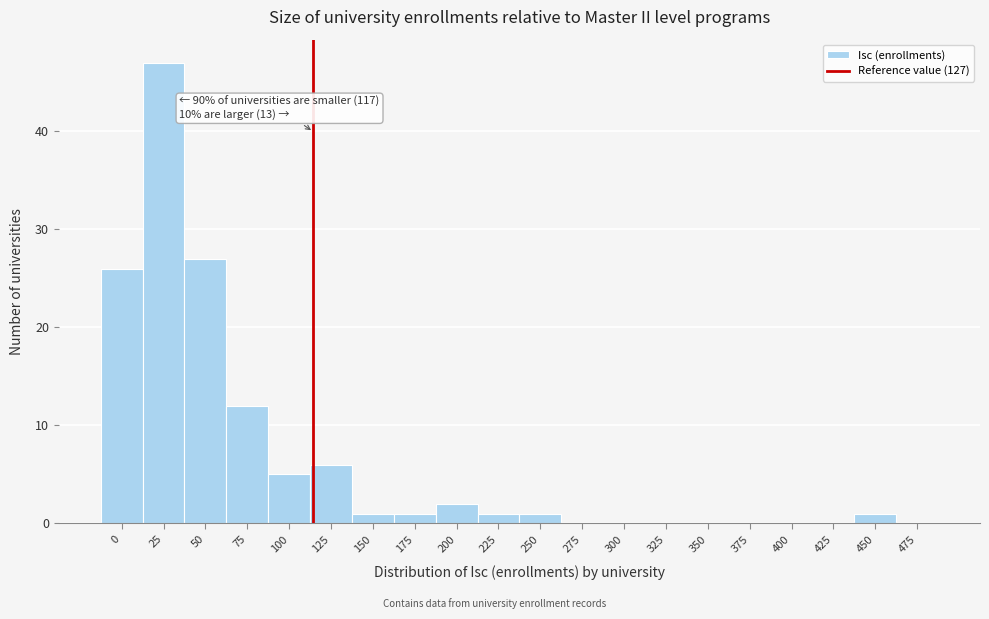

Reading left to right, list all the values displayed in this chart.

0=26	25=47	50=27	75=12	100=5	125=6	150=1	175=1	200=2	225=1	250=1	275=0	300=0	325=0	350=0	375=0	400=0	425=0	450=1	475=0